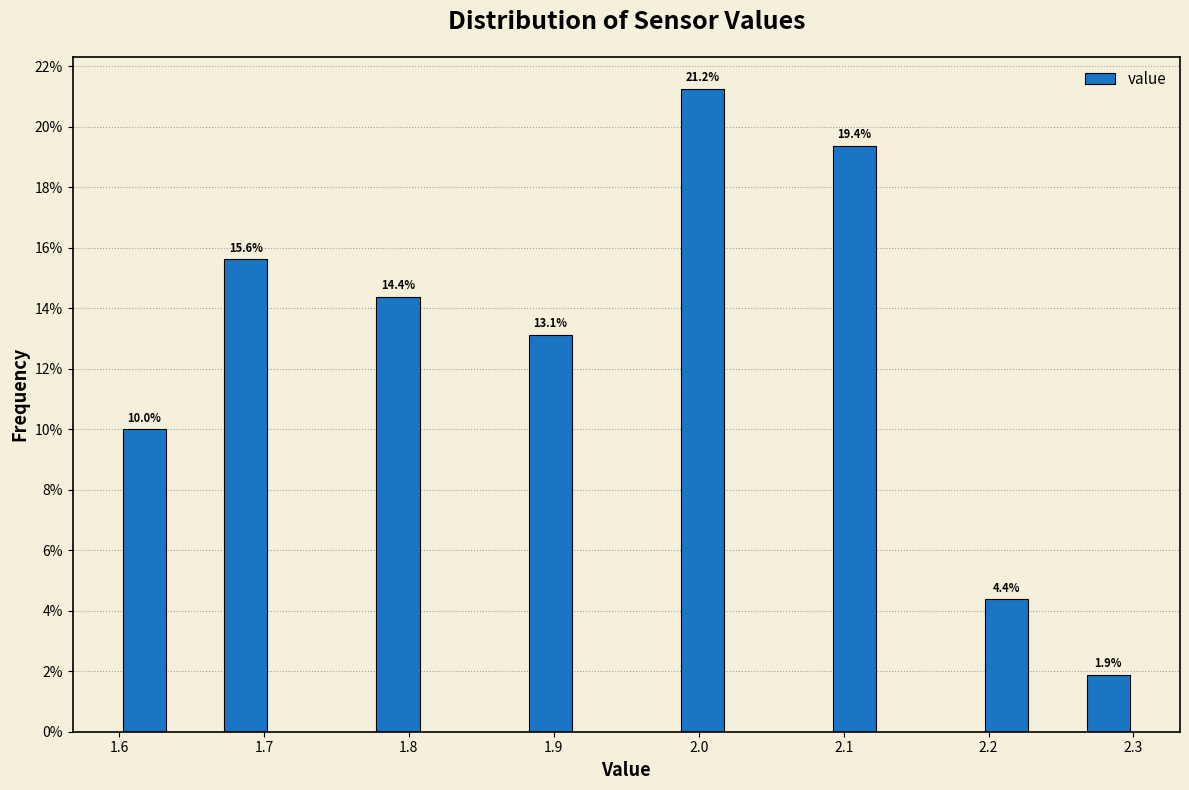

Read against the x-axis, roughly where is the centre of the tallest bar?

2.00